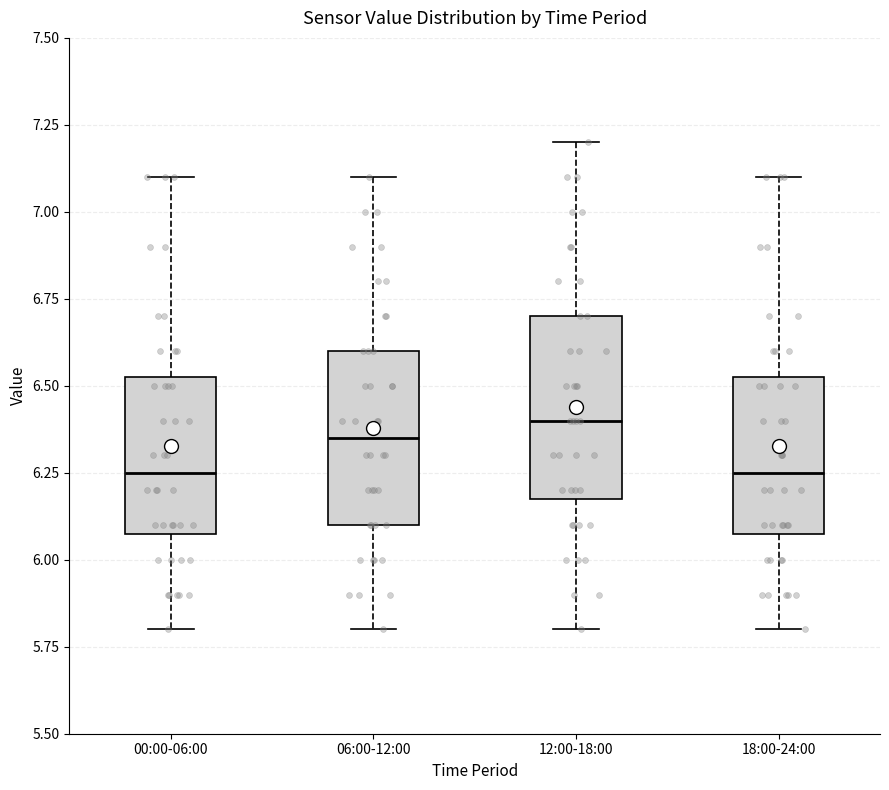

Reading left to right, read every box against the y-axis: the position of its median line, the range the box covers, and the ends of its whiskers. The values are not printed on the chart, so give them approximately, as read against the axis.

00:00-06:00: median 6.25, box 6.10 to 6.55, whiskers 5.80 to 7.10
06:00-12:00: median 6.35, box 6.10 to 6.60, whiskers 5.80 to 7.10
12:00-18:00: median 6.40, box 6.20 to 6.70, whiskers 5.80 to 7.20
18:00-24:00: median 6.25, box 6.10 to 6.55, whiskers 5.80 to 7.10